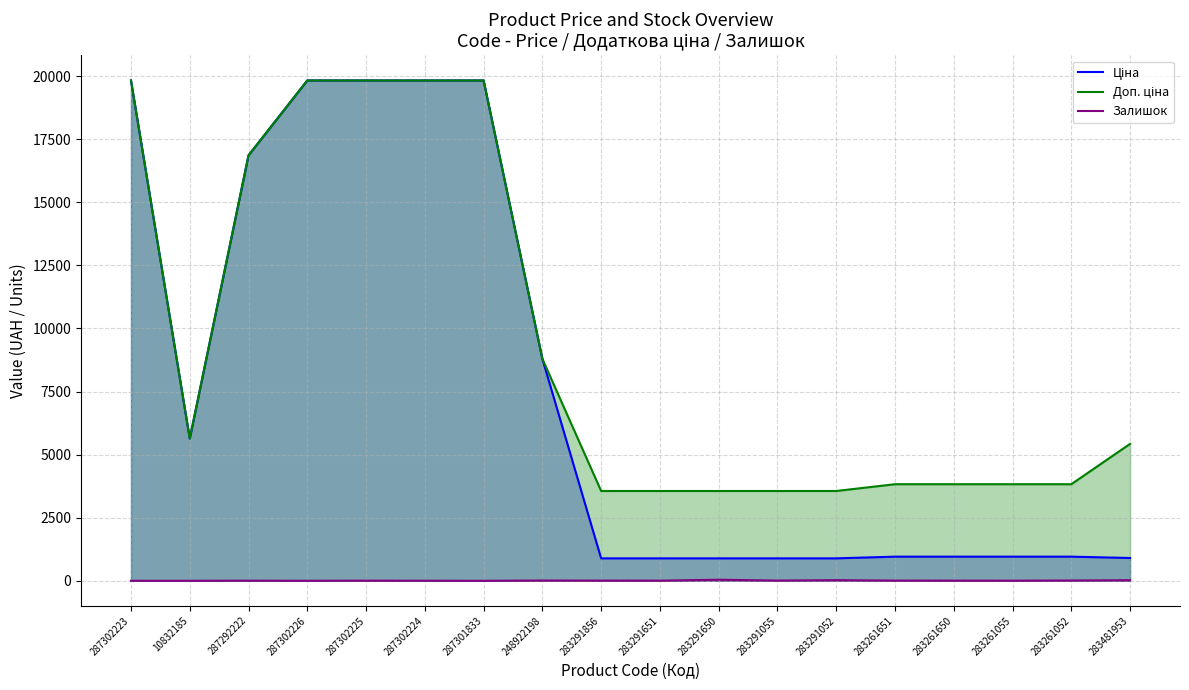

What is the maximum value for Доп. ціна?

19831.1